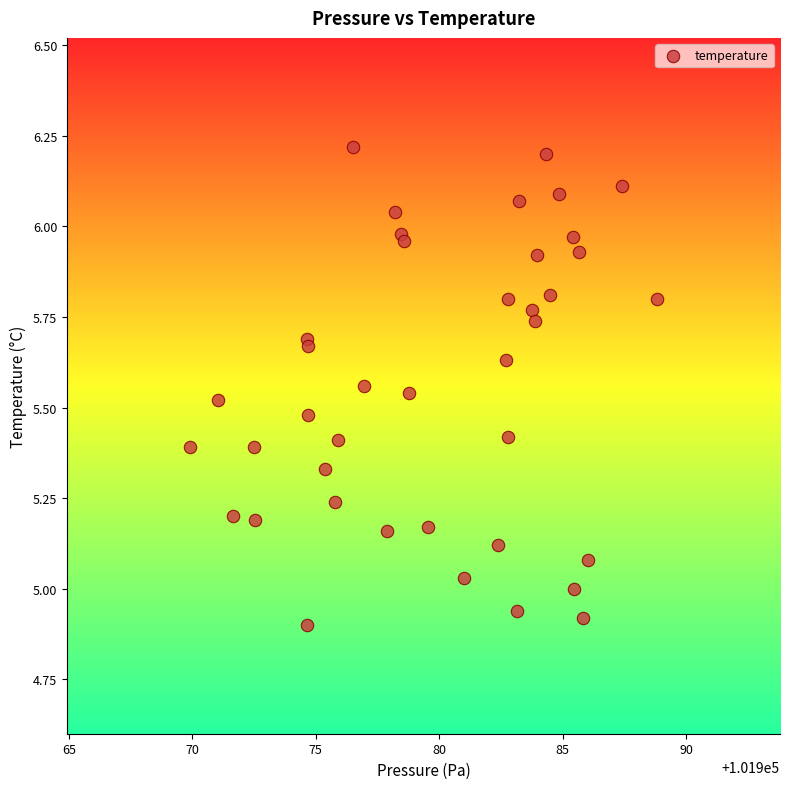

What is the range of X values (max minus min)?

18.9